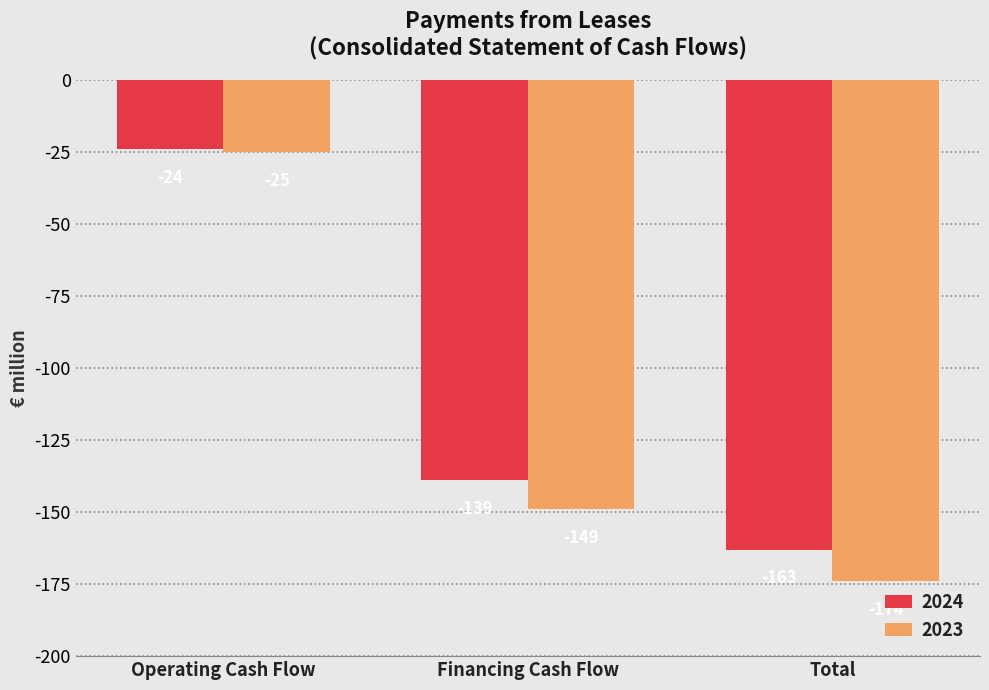

What is the difference between the maximum and minimum values in the 2023 series?

149